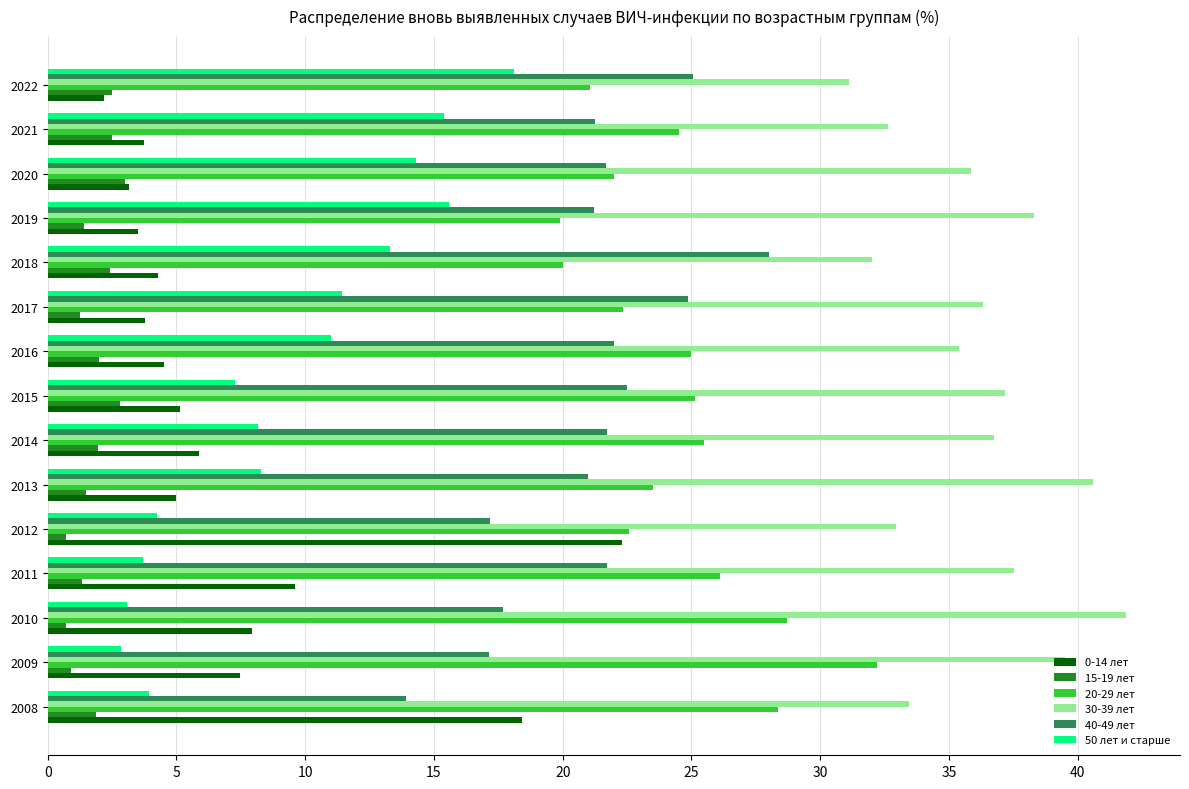

Which series has the widest spread of values?

0-14 лет